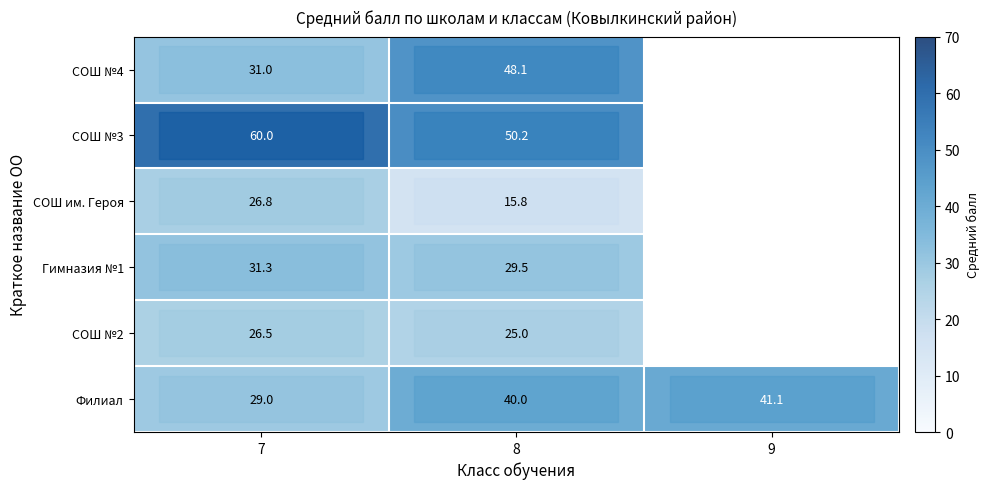

Rank the categories by Филиал value from highest to lowest.

9, 8, 7